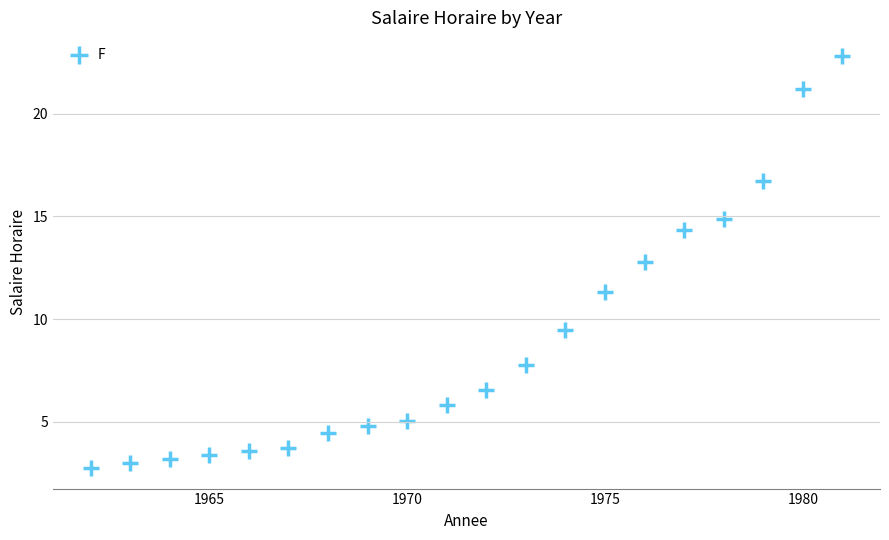

What is the range of Y values (max minus min)?

20.1